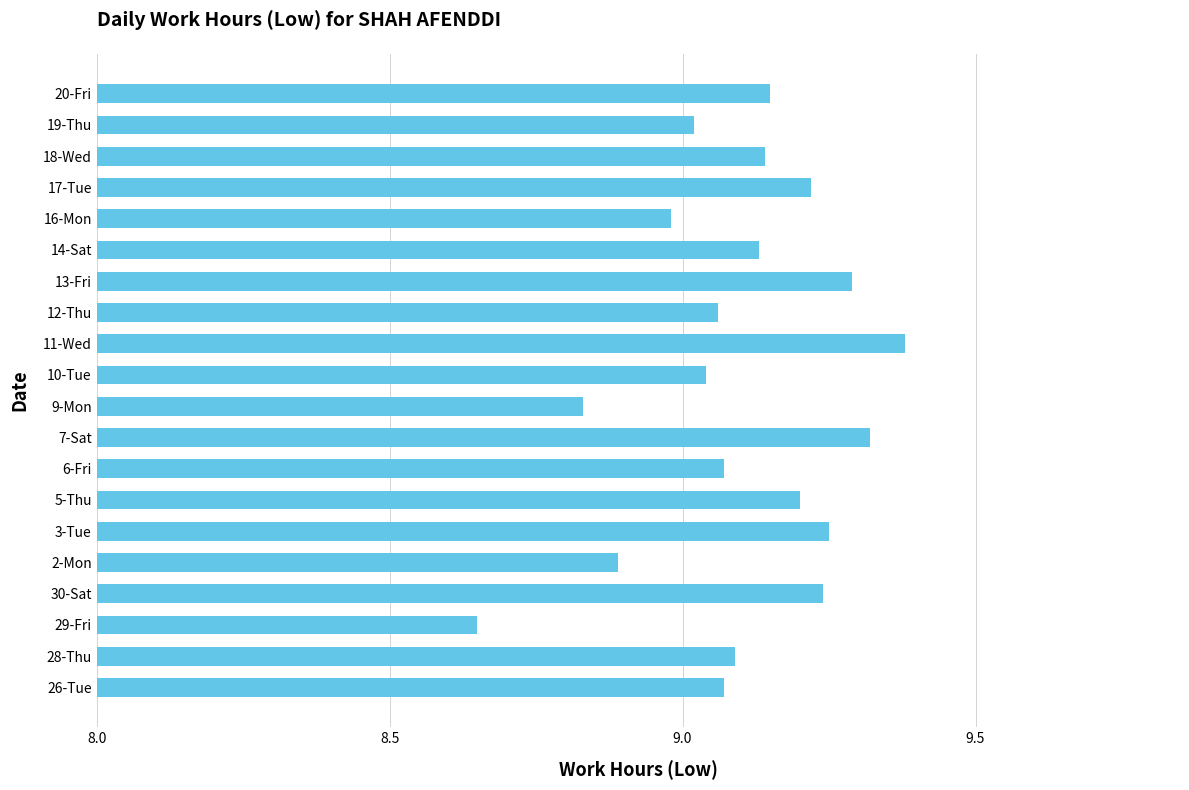

At which category does the chart reach its minimum across all series?

29-Fri